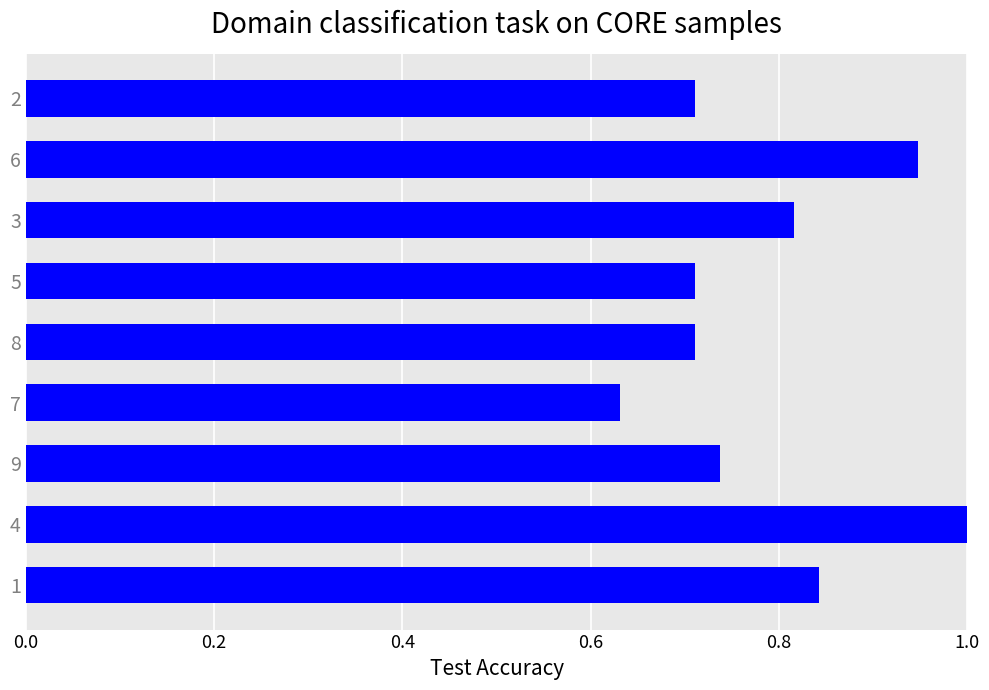

Which has a higher value, 9 or 7?

9